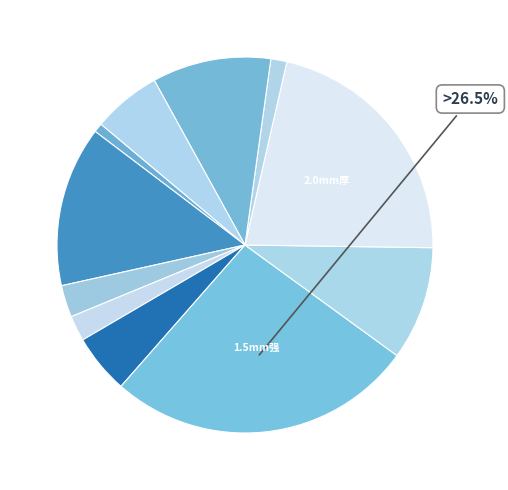

Count the number of slices in the pie.

11